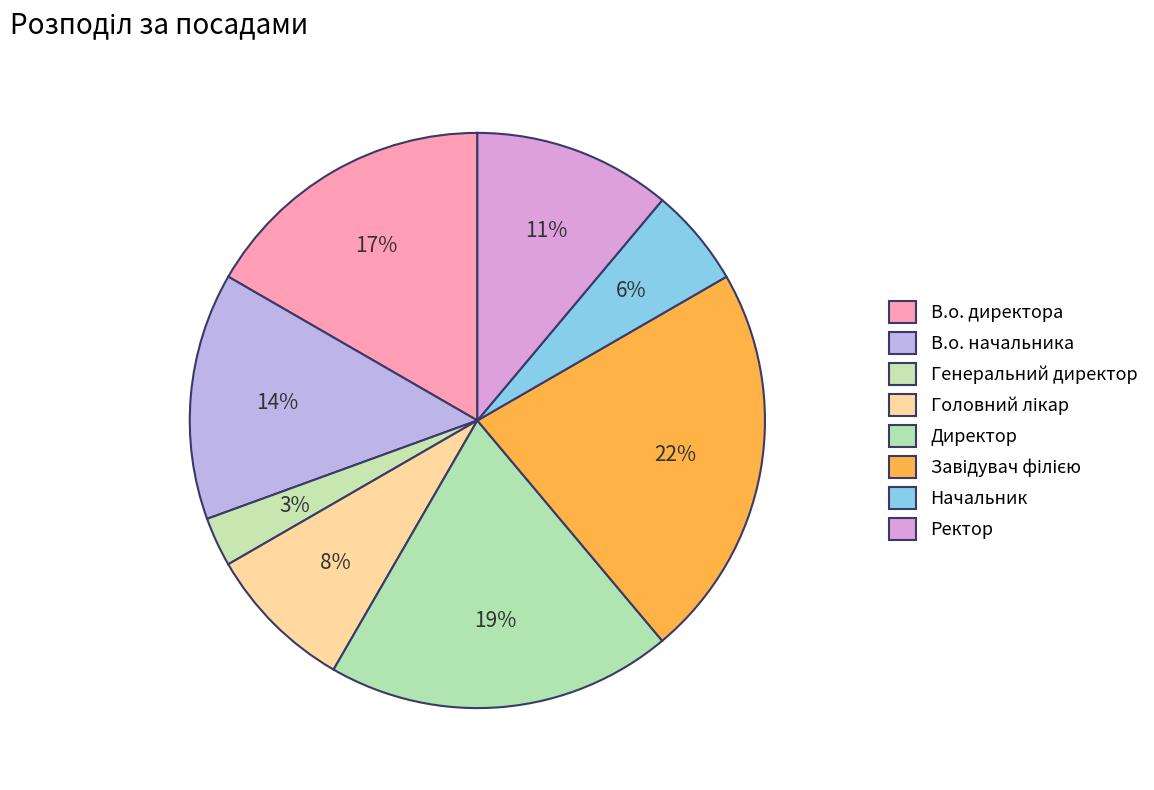

To the nearest percent, what portion does Генеральний директор represent?

3%